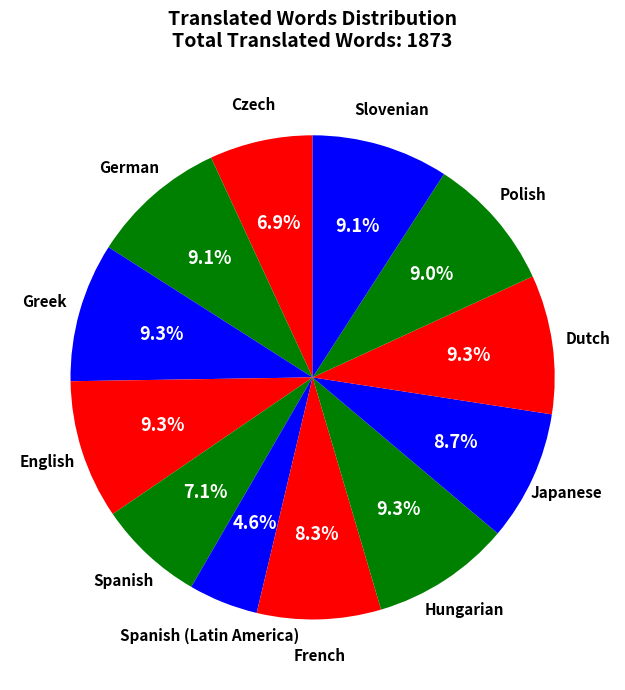

Does any single category account for the majority?

No